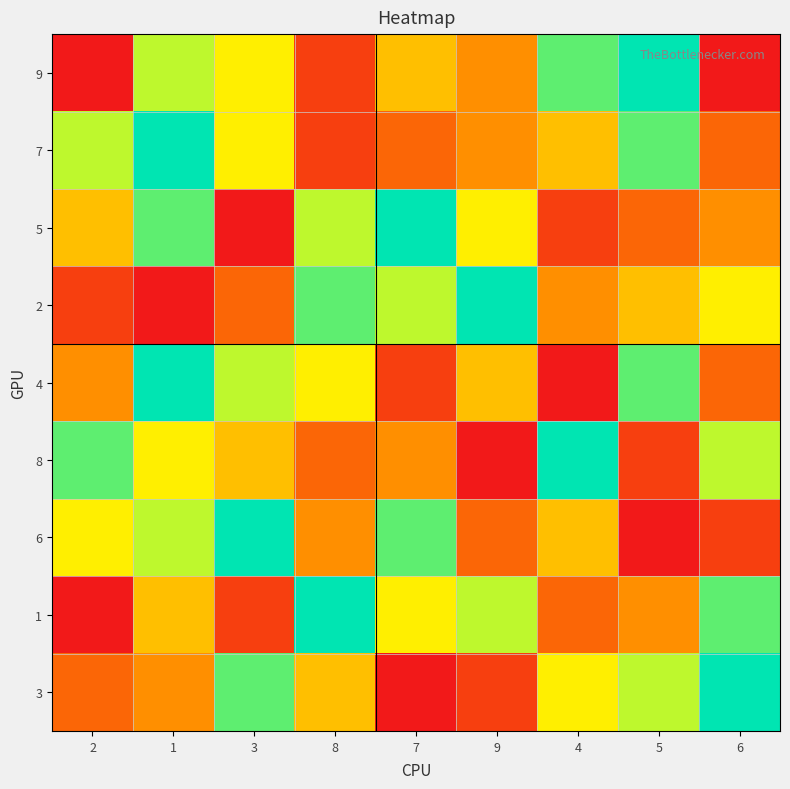

Rank the series at 9 from highest to lowest value.

2, 1, 5, 4, 9, 7, 6, 3, 8